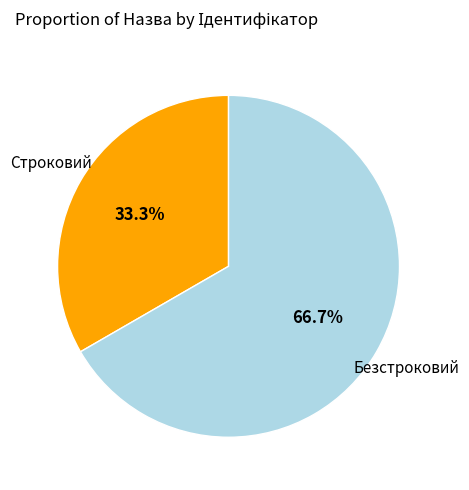

Is there a majority slice in this chart?

Yes